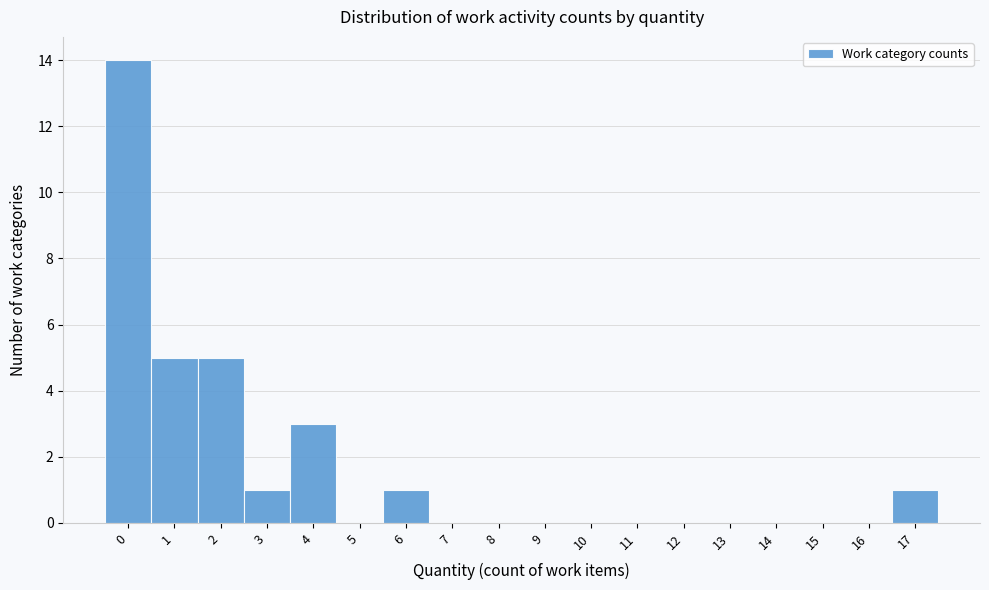

Reading left to right, extract all data points from this chart.

0=14	1=5	2=5	3=1	4=3	5=0	6=1	7=0	8=0	9=0	10=0	11=0	12=0	13=0	14=0	15=0	16=0	17=1